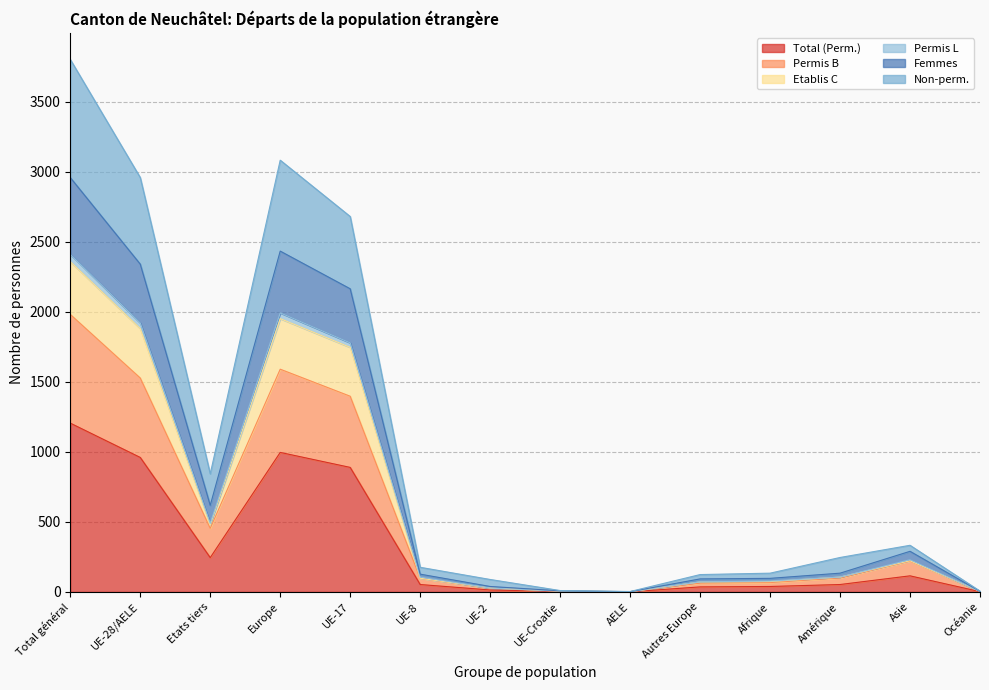

At AELE, list the series in order from largest to smallest.

Permis L, Permis B, Etablis C, Femmes, Non-perm., Total (Perm.)